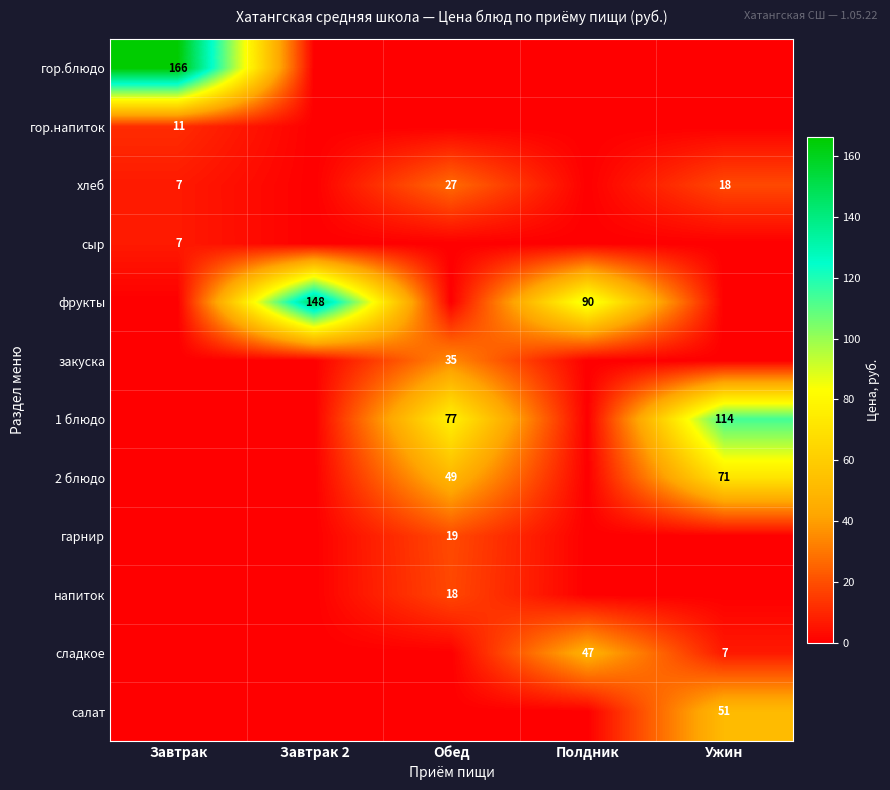

What is the difference between the сладкое values at Полдник and Ужин?

40